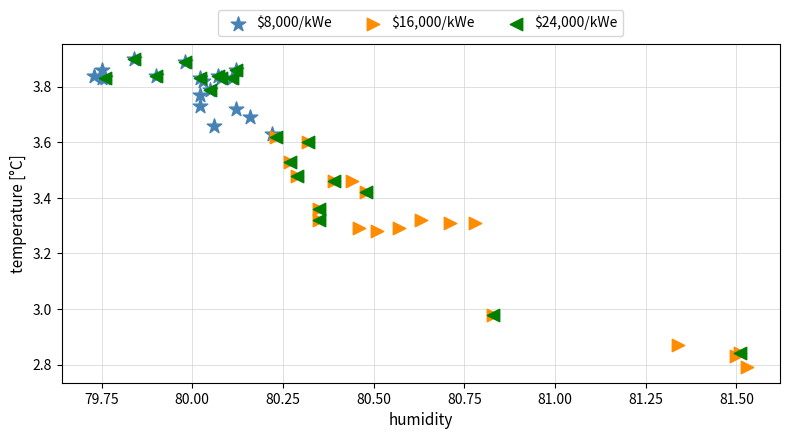

Which series has the largest Y range (max minus min)?

$24,000/kWe